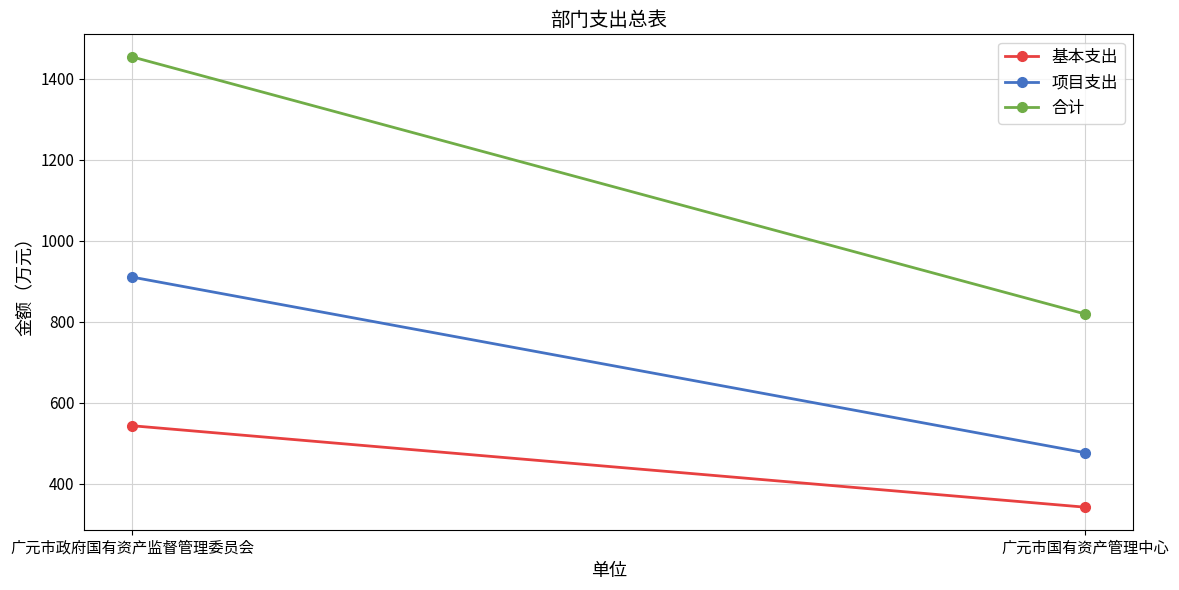

At which category is the sum across all series the highest?

广元市政府国有资产监督管理委员会